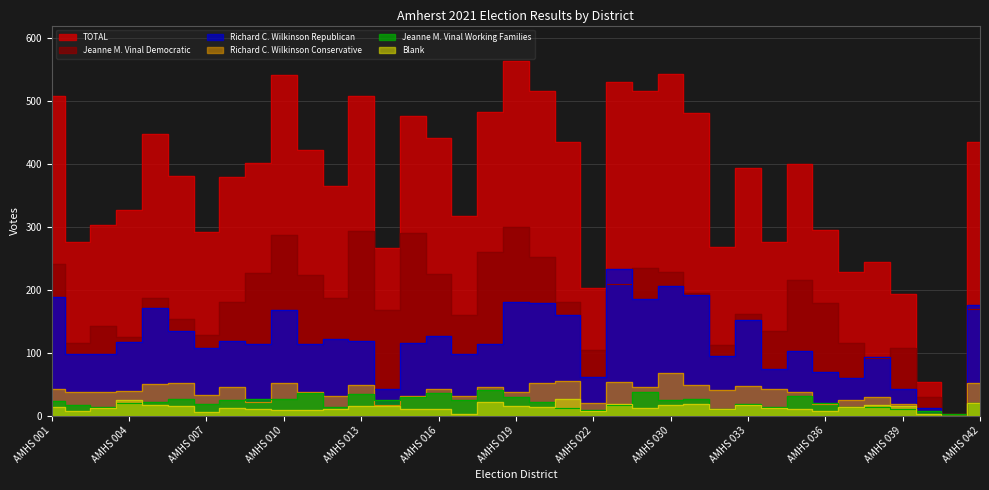

What are all the series names shown in the legend?

TOTAL, Jeanne M. Vinal Democratic, Richard C. Wilkinson Republican, Richard C. Wilkinson Conservative, Jeanne M. Vinal Working Families, Blank